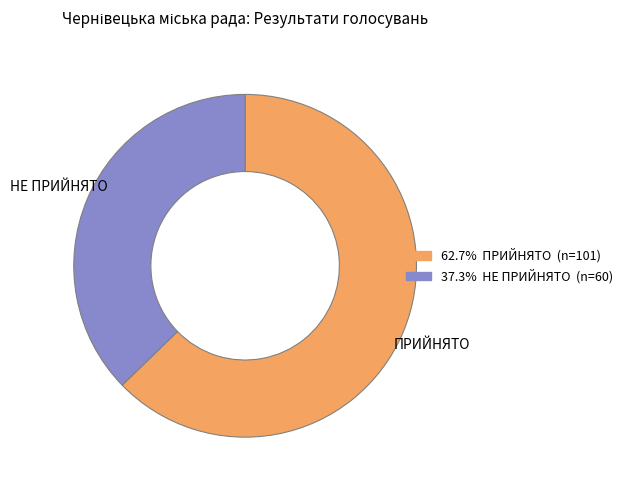

Is there a majority slice in this chart?

Yes